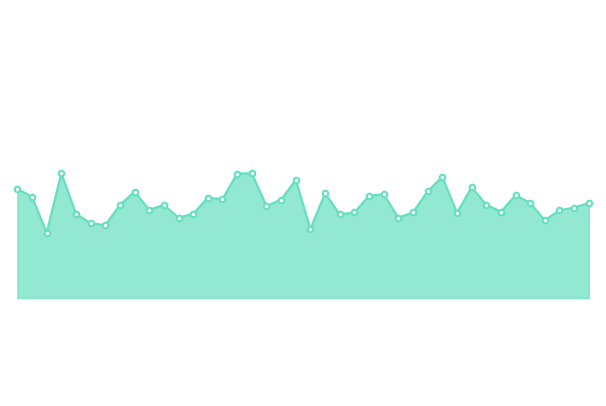

Reading right to left, list all the values displayed in this chart.

39277	39263	39255	39224	39277	39301	39250	39272	39325	39247	39357	39313	39248	39232	39304	39299	39248	39242	39307	39197	39348	39287	39268	39368	39367	39289	39293	39244	39232	39271	39256	39312	39271	39209	39215	39244	39368	39186	39296	39320